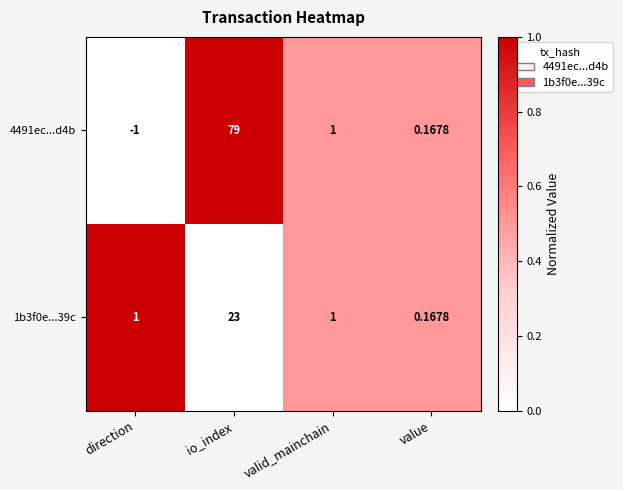

Where does the 4491ec...d4b series first go above 1?

io_index